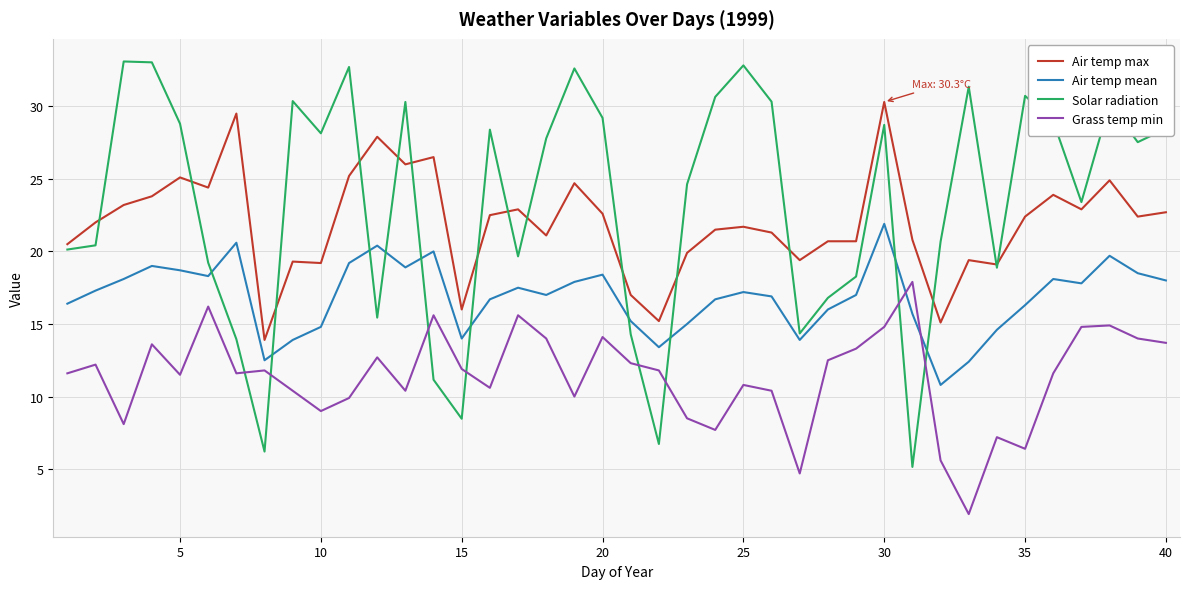

True or false: Air temp mean and Grass temp min cross at least once.

True